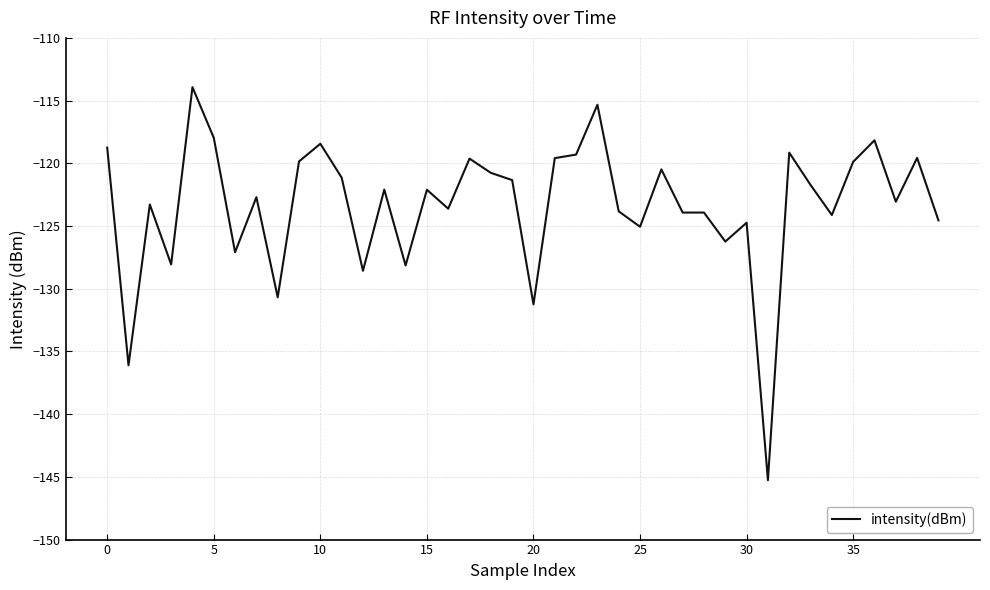

What is the minimum value shown in the chart?

-145.3